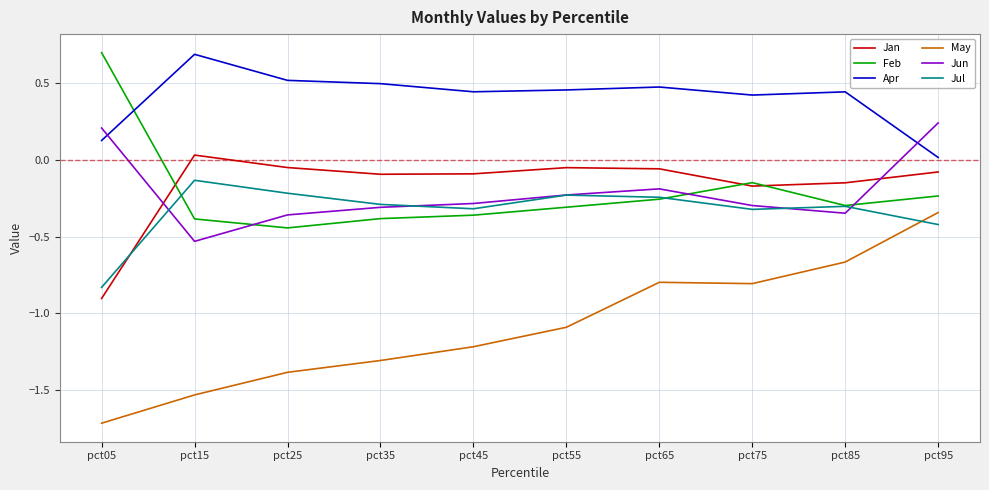

What is the total value across all series at pct85?

-1.3